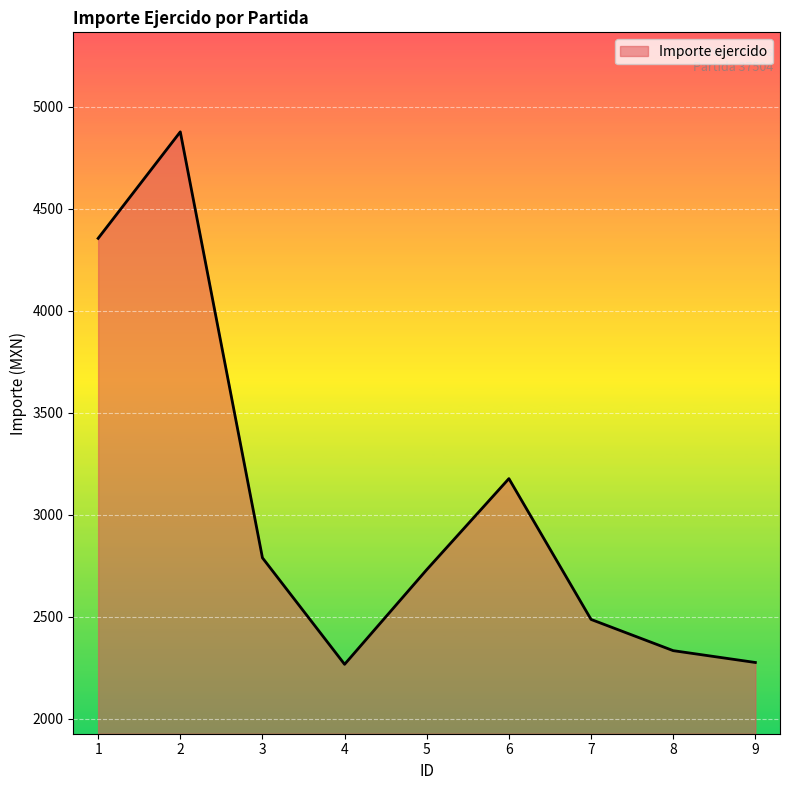

What is the approximate value at 7?

2488.0